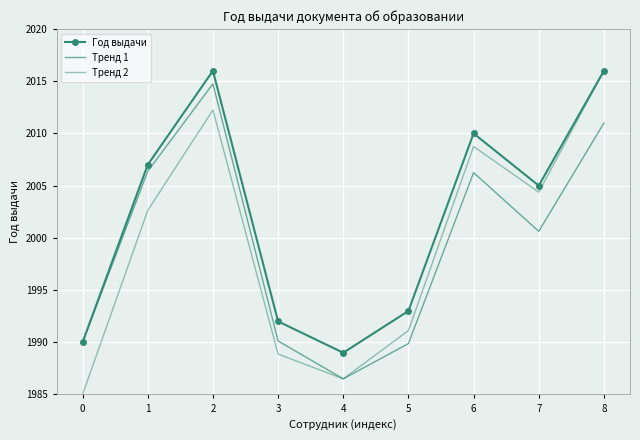

Is the value of Год выдачи at 8 greater than the value of Тренд 2 at 0?

Yes